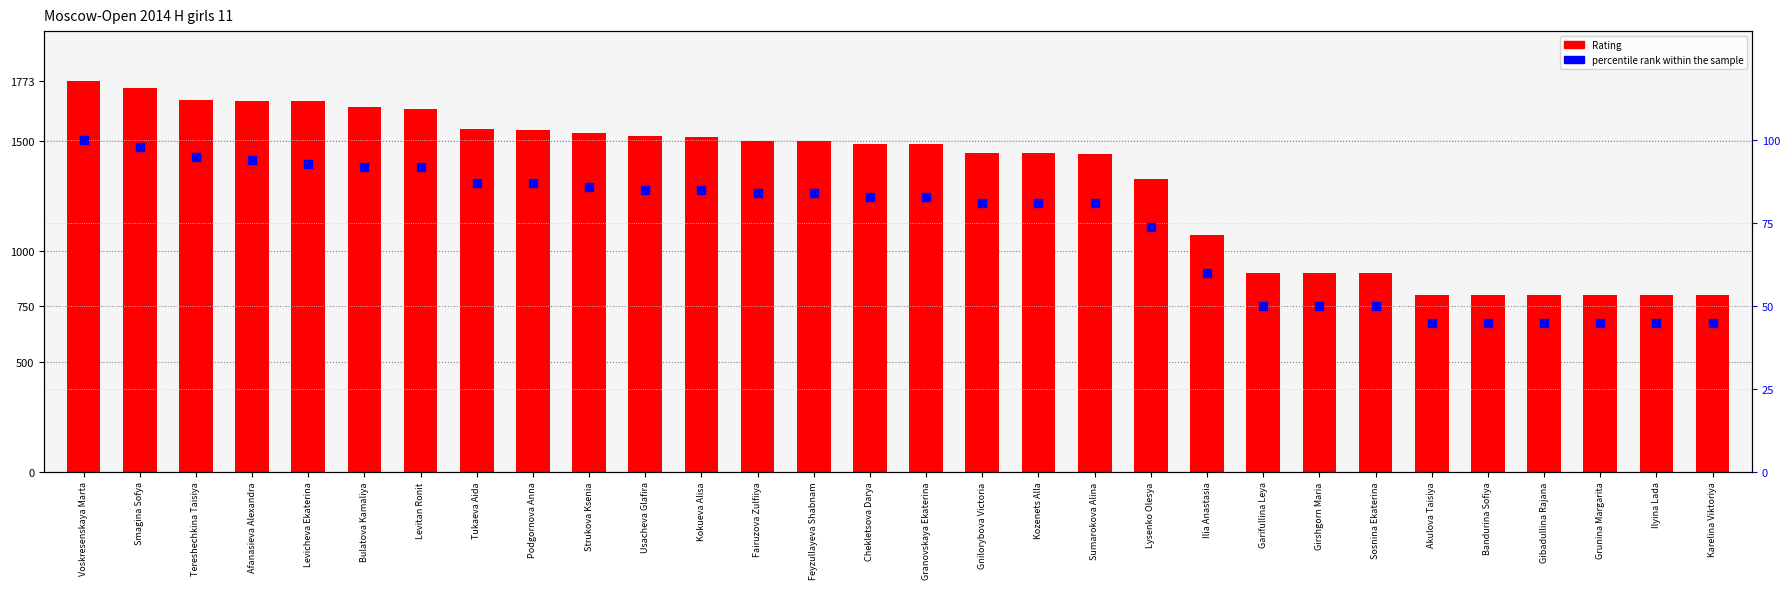

What is the total value across all series at Bandurina Sofiya?

845